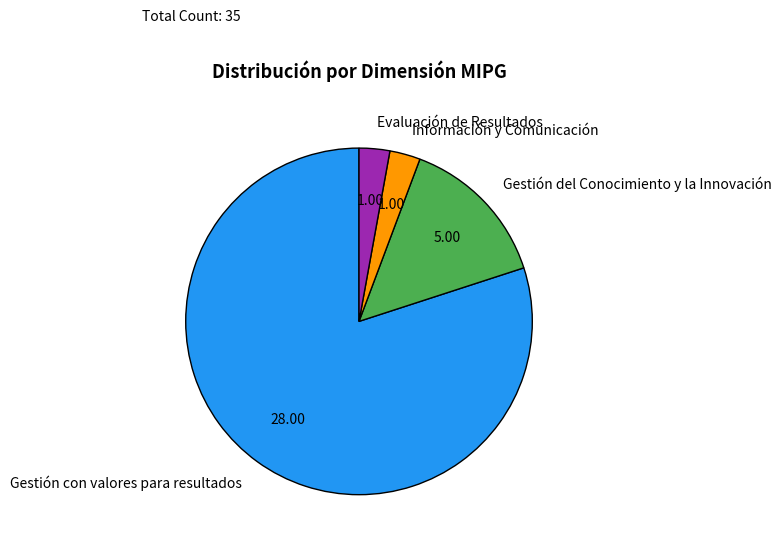

What is the ratio of the value at Gestión del Conocimiento y la Innovación to the value at Evaluación de Resultados?

5.0